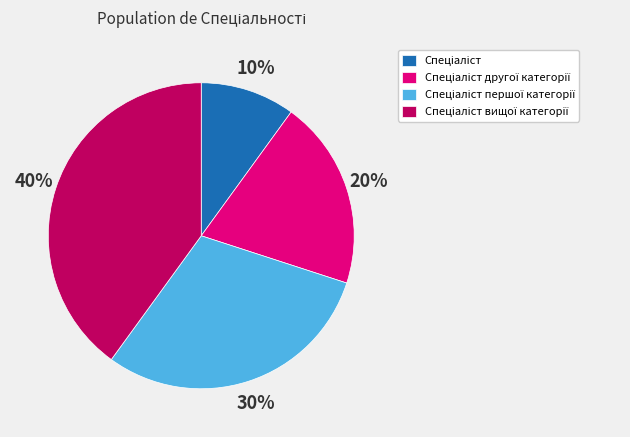

To the nearest percent, what is the average slice percentage?

25%